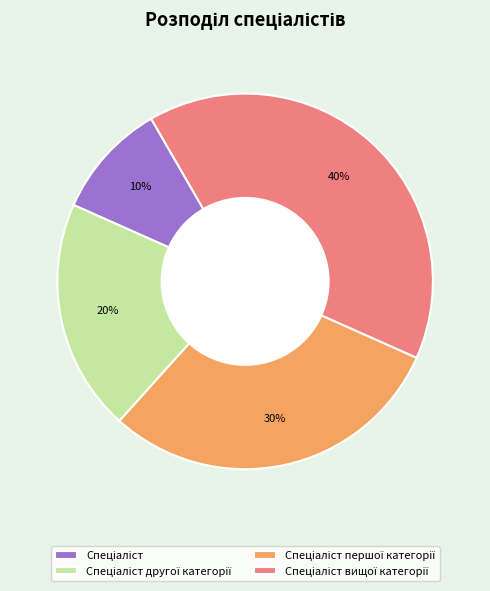

Is there any slice that represents more than half of the pie?

No